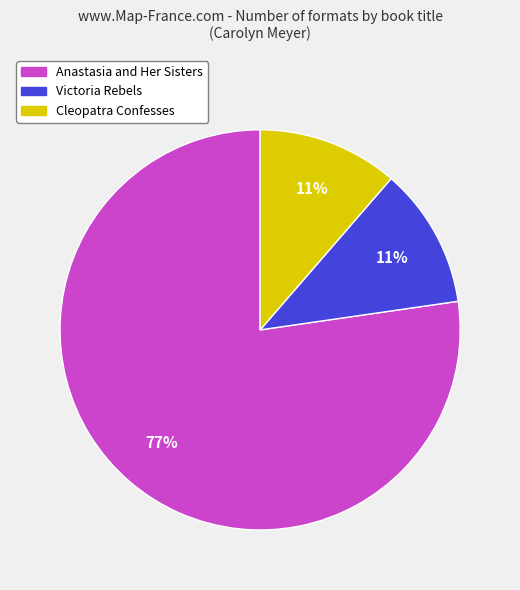

What percentage is the Victoria Rebels slice, to the nearest percent?

11%